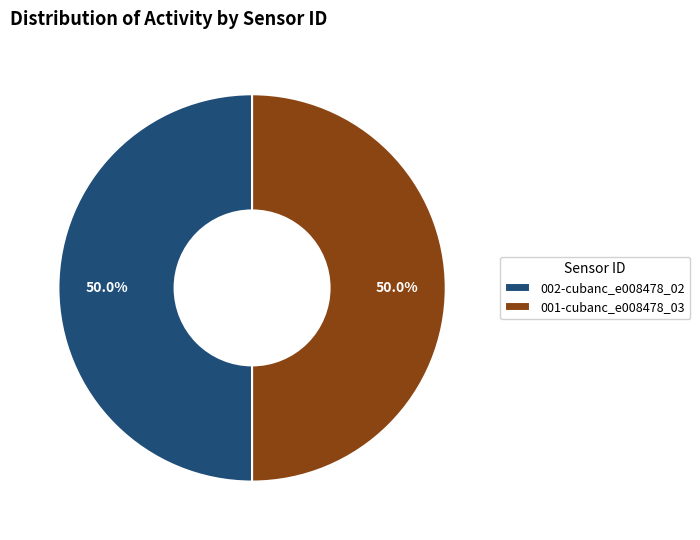

What is the ratio of the value at 001-cubanc_e008478_03 to the value at 002-cubanc_e008478_02?

1.0